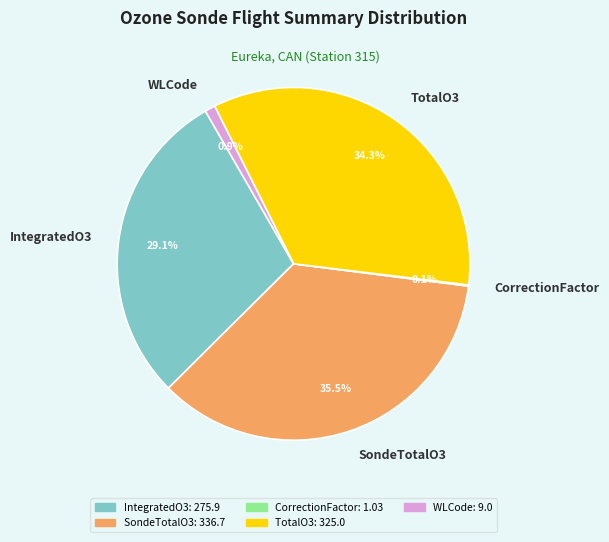

To the nearest percent, what is the difference between the TotalO3 and SondeTotalO3 slice percentages?

1%